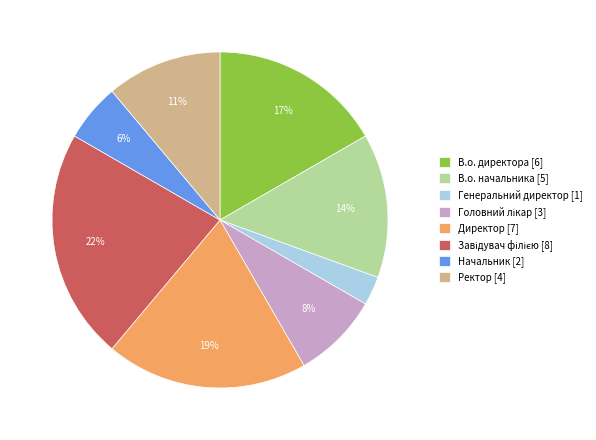

Does any single category account for the majority?

No